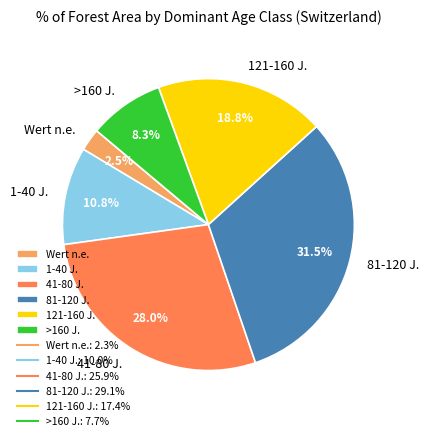

Between 81-120 J. and 121-160 J., which is larger?

81-120 J.